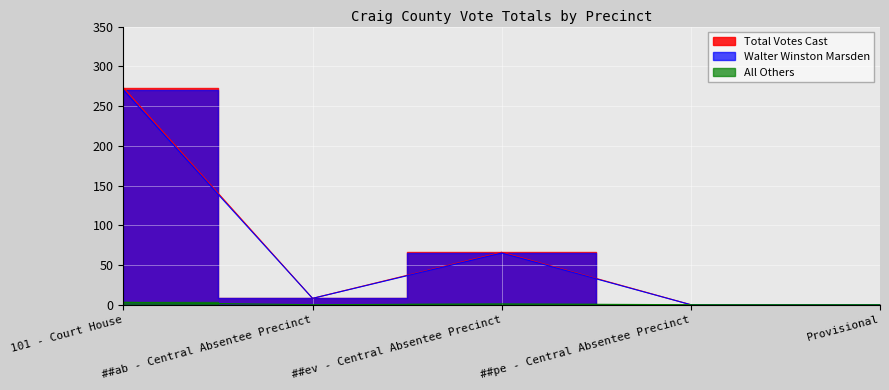

Reading left to right, list all the values displayed in this chart.

Walter Winston Marsden: 270	8	65	0	0
All Others: 3	0	1	0	0
Total Votes Cast: 273	8	66	0	0